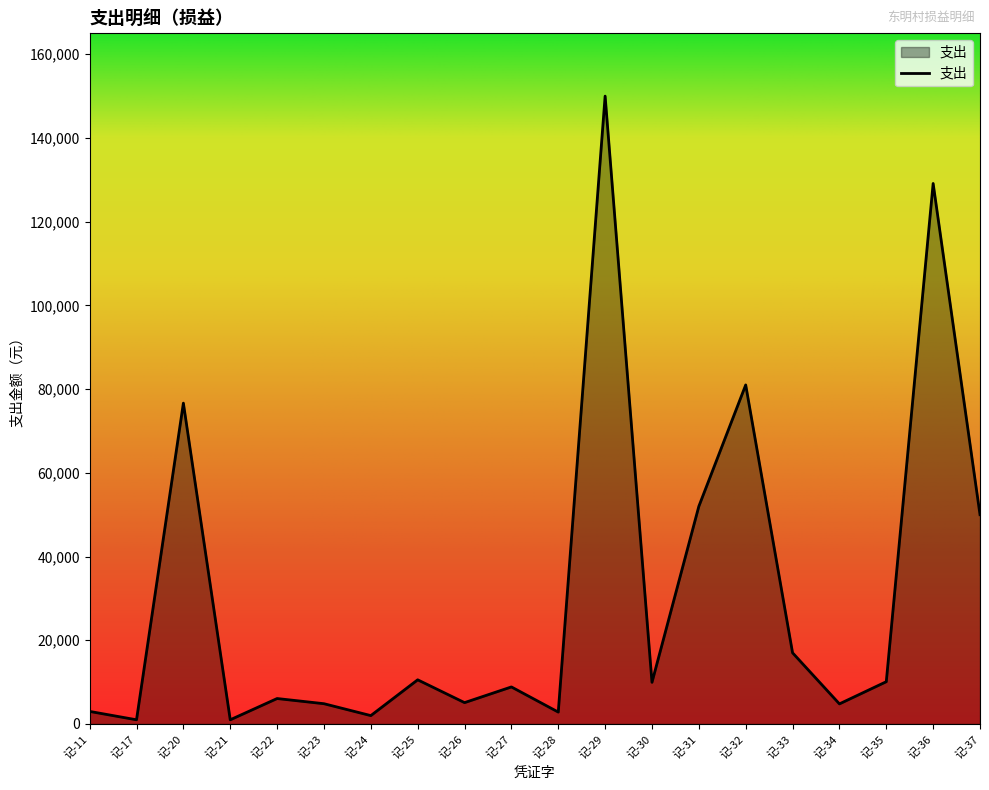

The value at 记-20 is 76650.0. True or false?

True